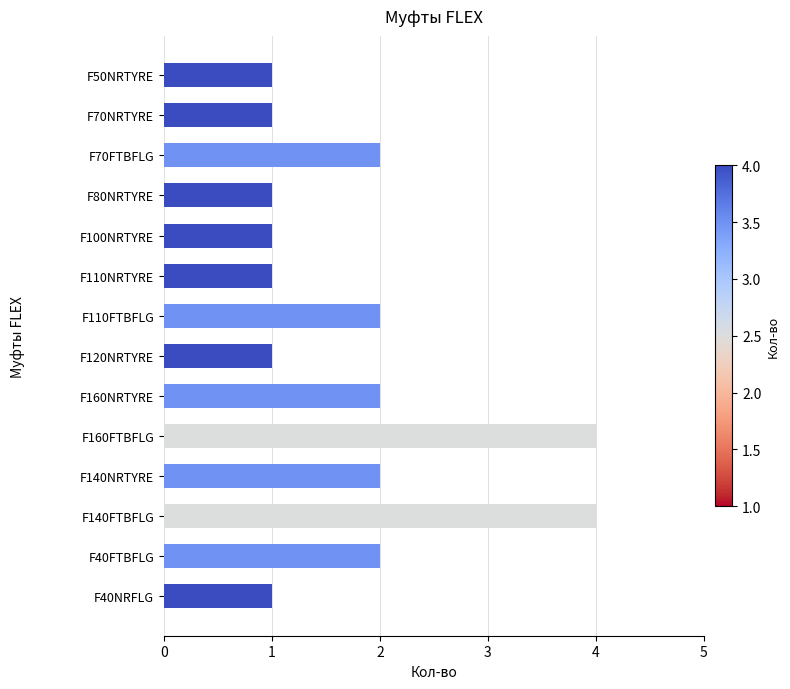

Are the bars grouped side by side (vs. stacked)?

No